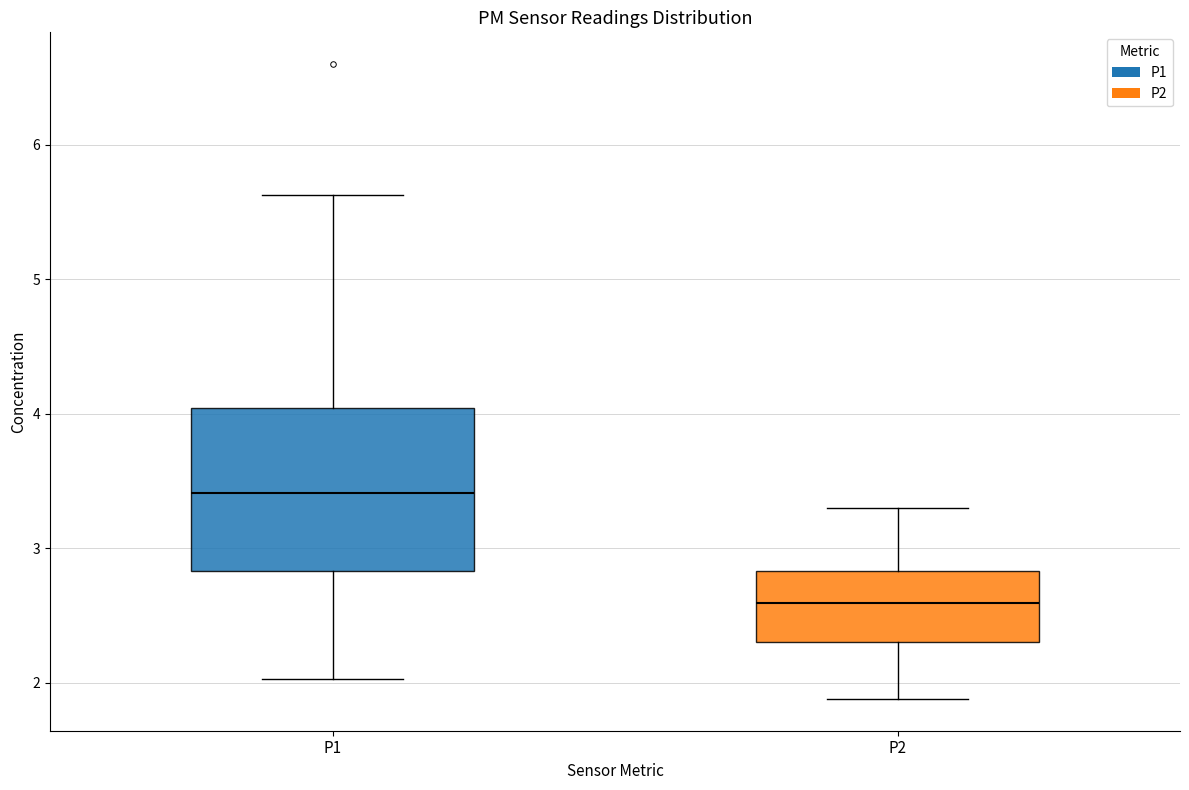

Reading left to right, read every box against the y-axis: the position of its median line, the range the box covers, and the ends of its whiskers. The values are not printed on the chart, so give them approximately, as read against the axis.

P1: median 3.4, box 2.8 to 4.0, whiskers 2.0 to 5.6
P2: median 2.6, box 2.3 to 2.8, whiskers 1.9 to 3.3